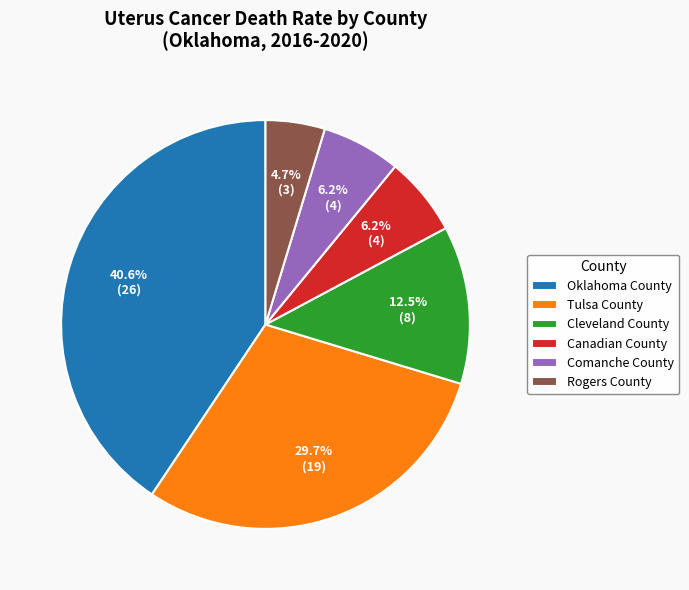

Count the number of slices in the pie.

6